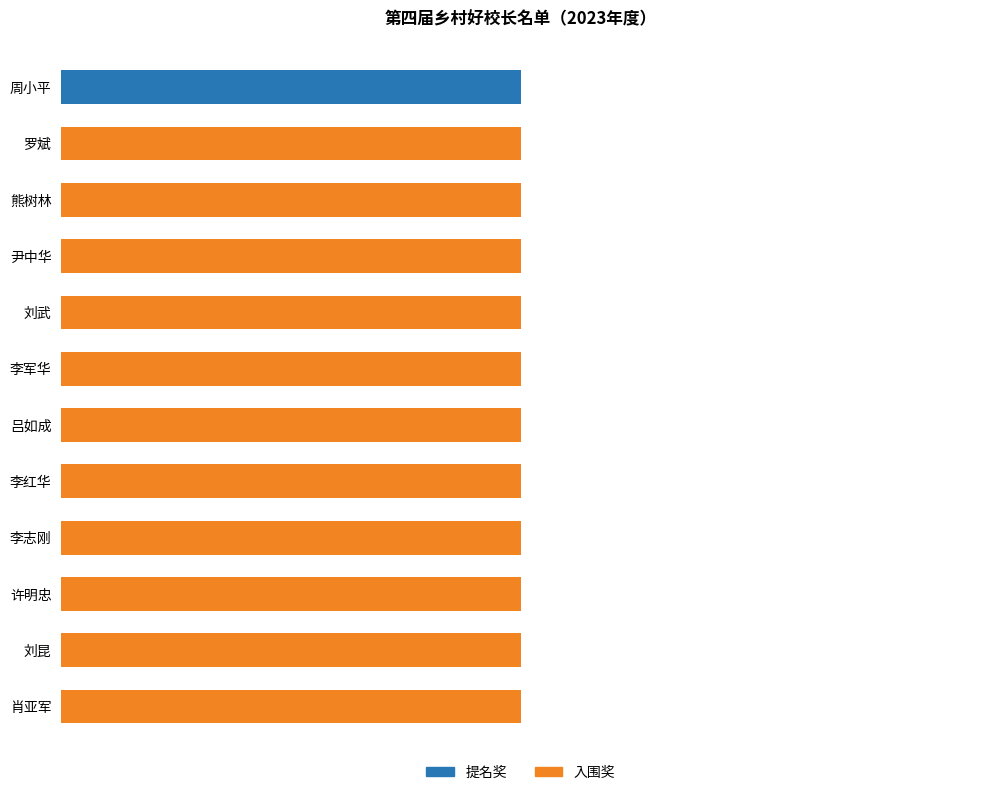

Where is 提名奖 nearest to the value 0?

罗斌